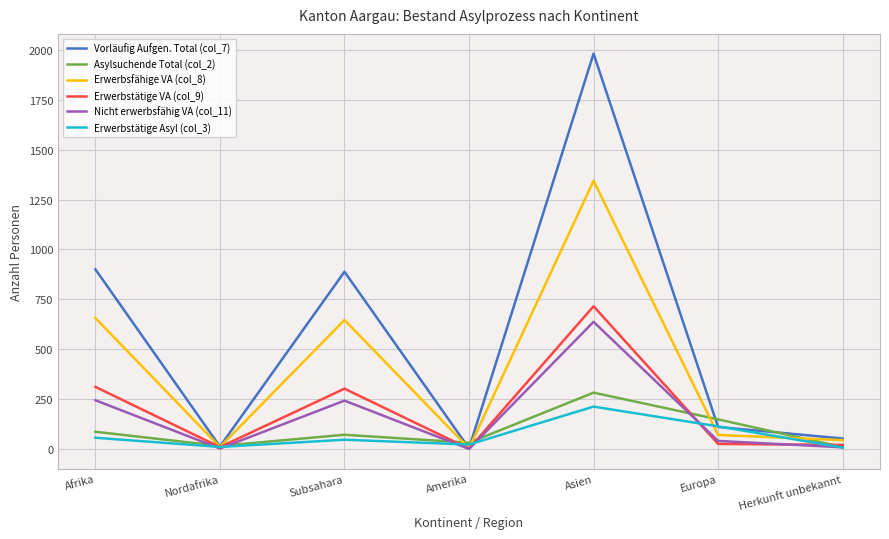

At which label does Vorläufig Aufgen. Total (col_7) reach its peak?

Asien